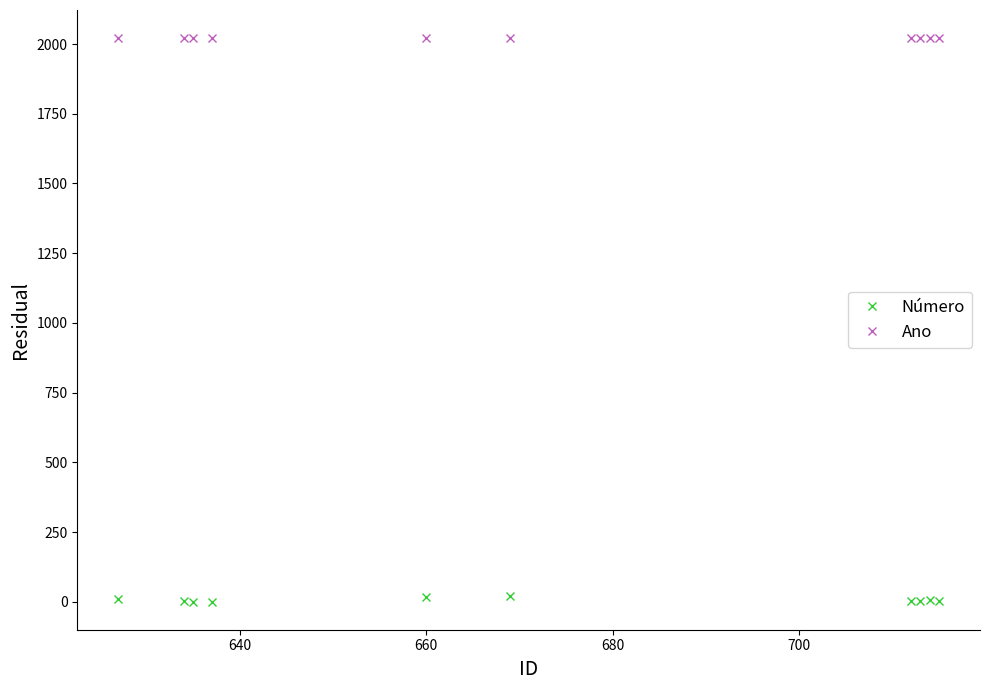

Which series has the largest total across all categories?

Ano